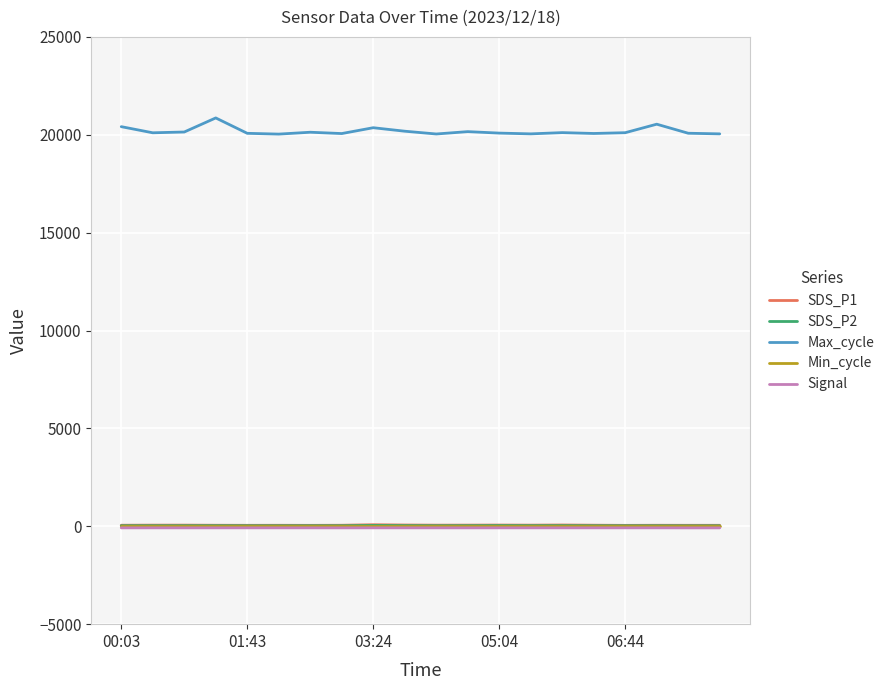

Which series has the largest total across all categories?

Max_cycle